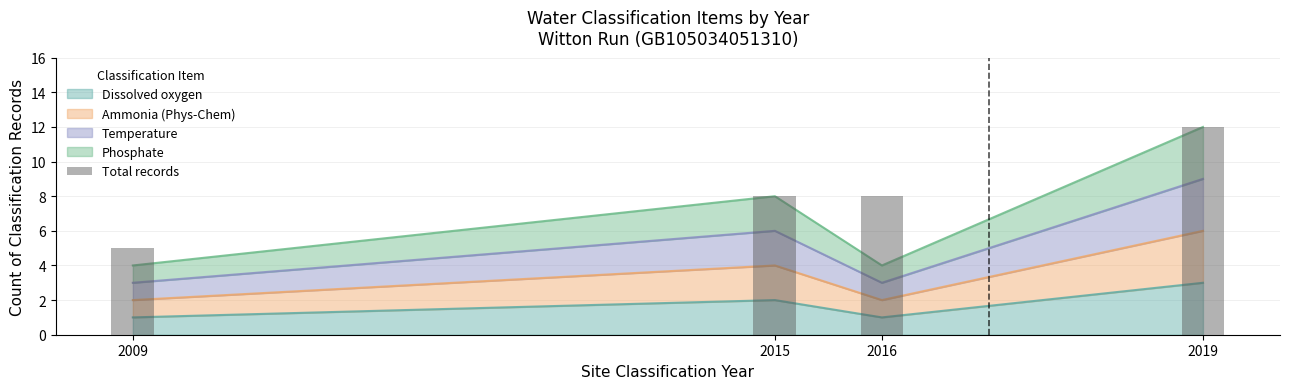

The chart shows a value of 8 at 2016. True or false?

True